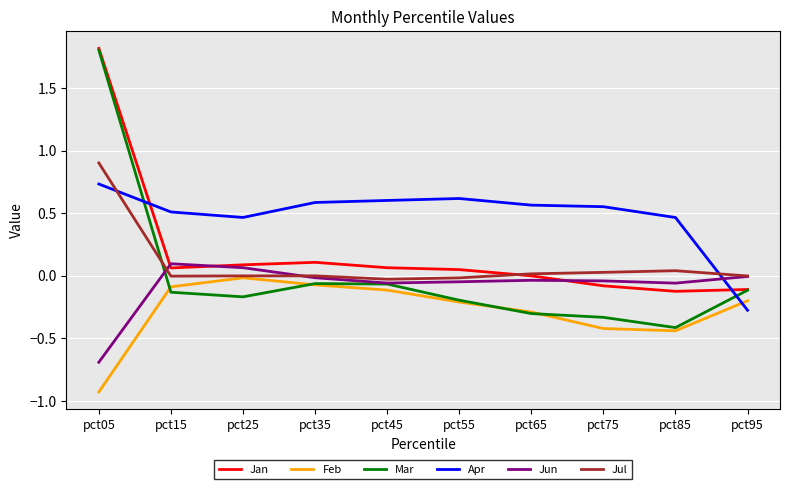

Is the value of Apr at pct75 greater than the value of Jun at pct75?

Yes